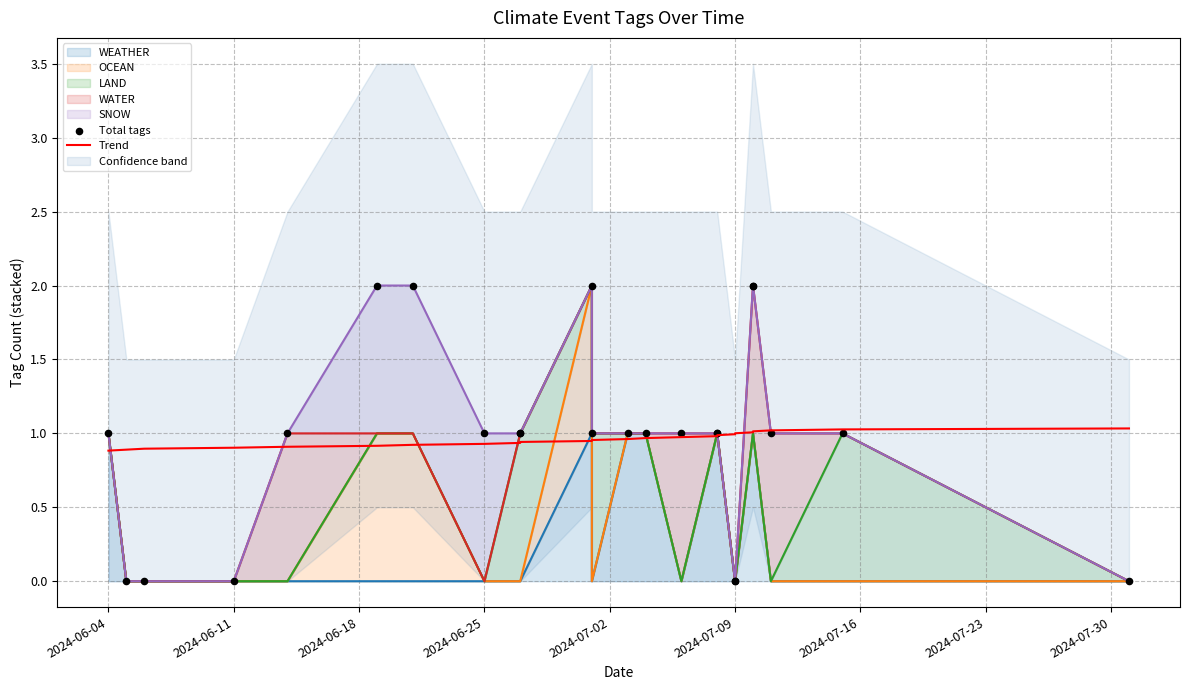

Which series has the largest Y range (max minus min)?

Total tags